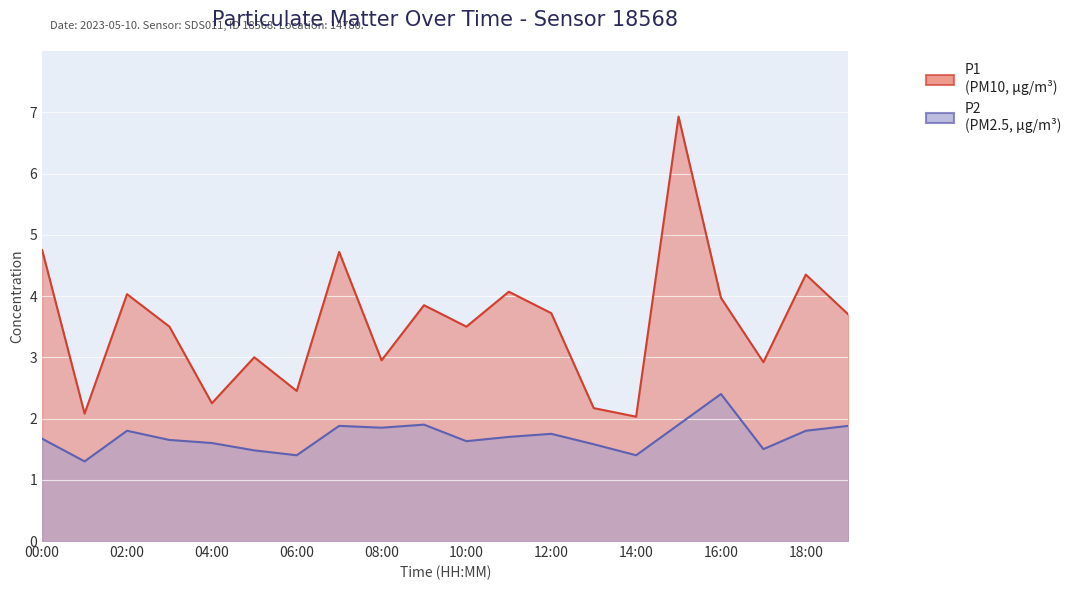

What is the total value across all series at 17:00?

4.4